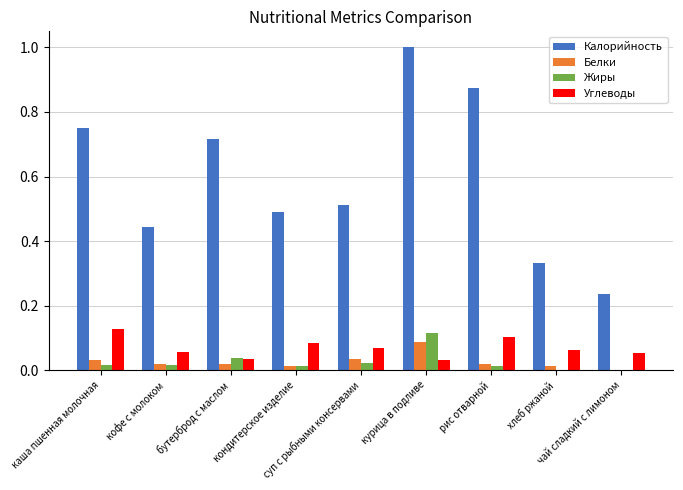

Which series has the largest total across all categories?

Калорийность